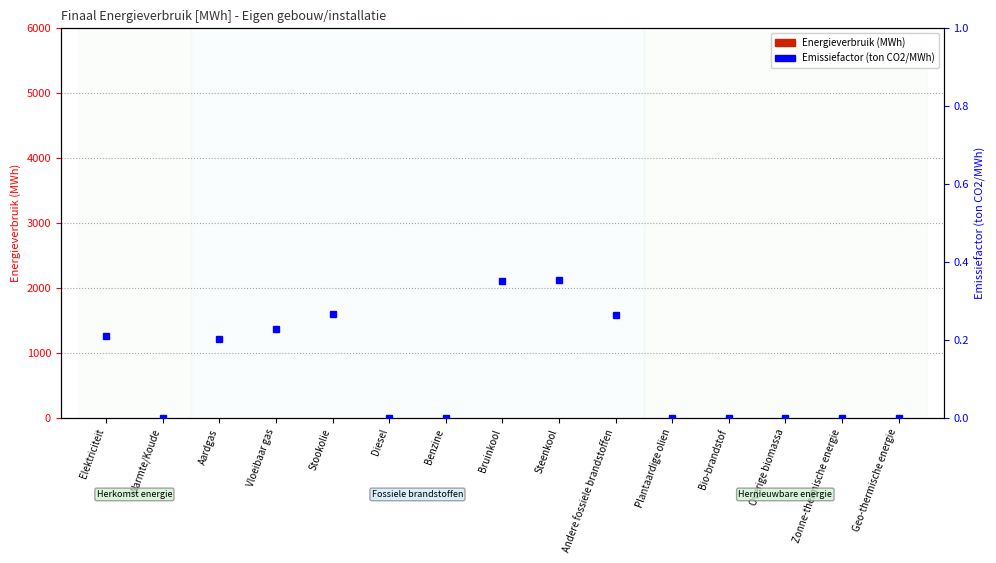

Read the Emissiefactor (ton CO2/MWh) value at Andere fossiele brandstoffen.

0.3